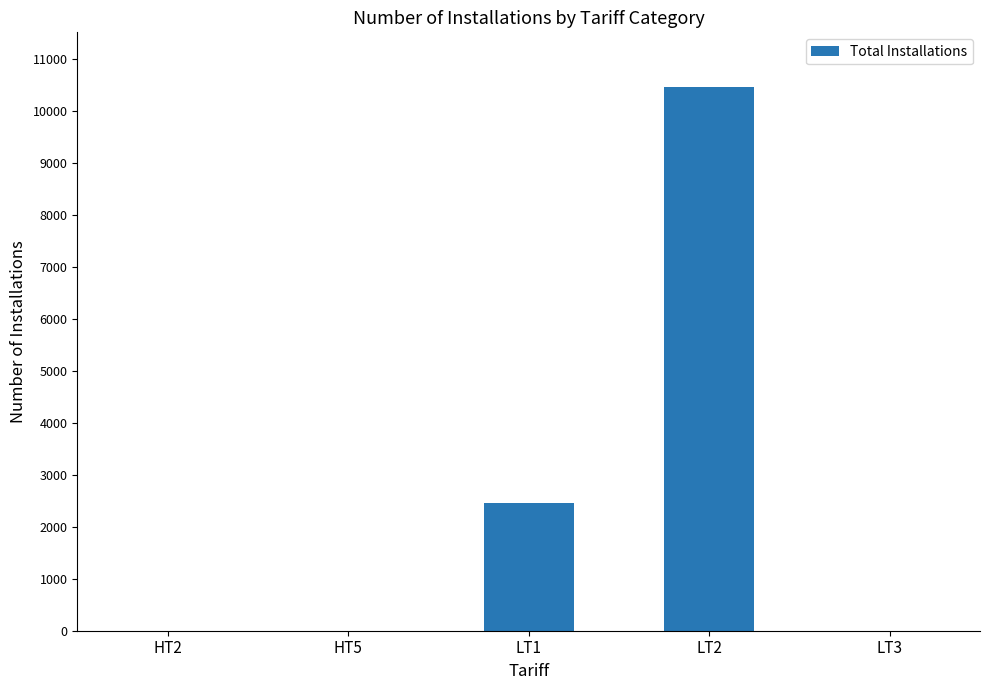

What is the average value?

2583